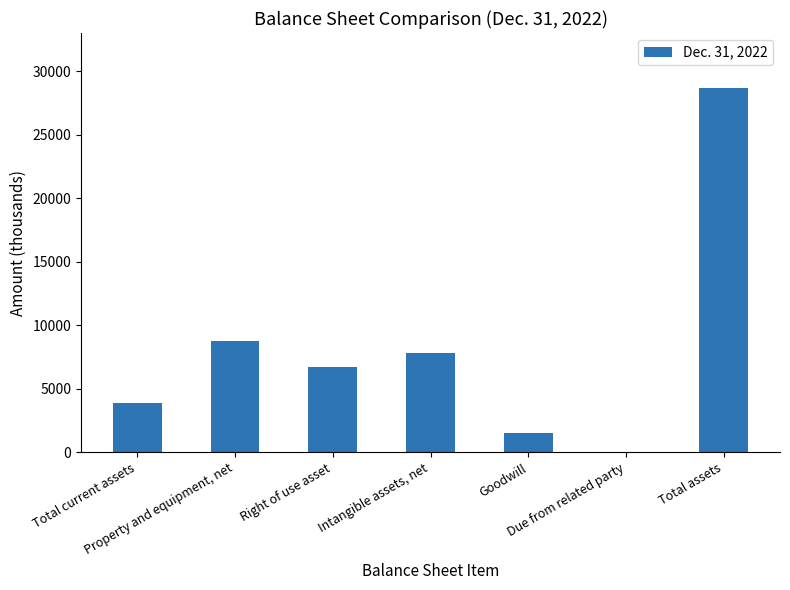

What is the sum of all values?

57395